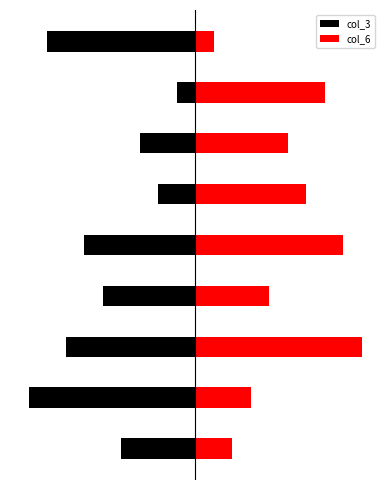

Where is col_6 nearest to the value 5?

6